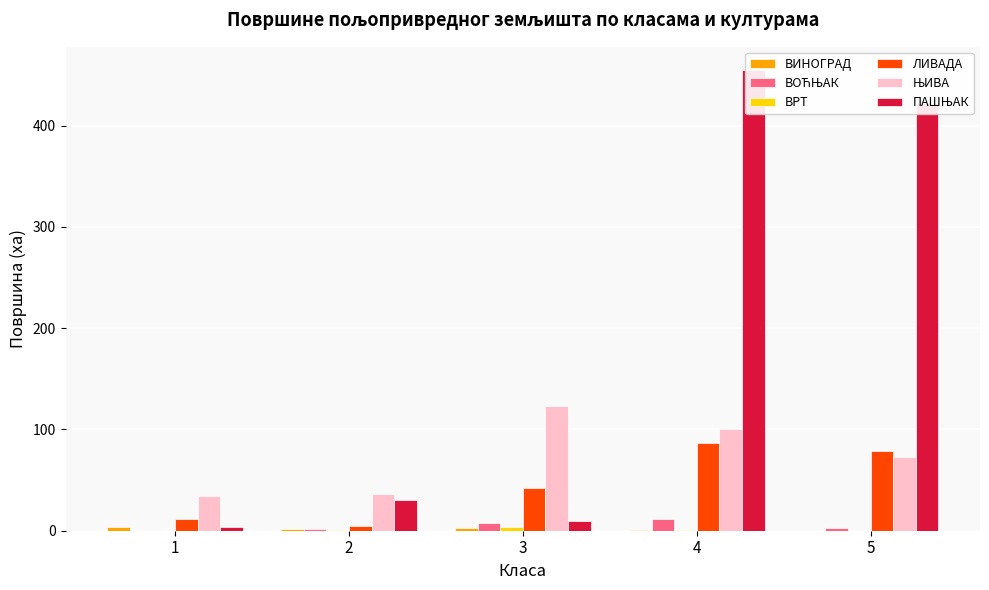

The value of ПАШЊАК at 1 is 1.6. True or false?

False